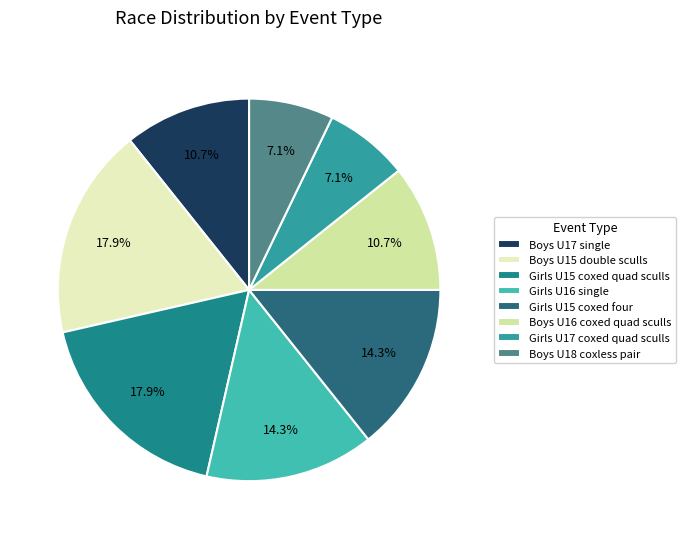

Which category has the smallest portion of the pie?

Boys U18 coxless pair